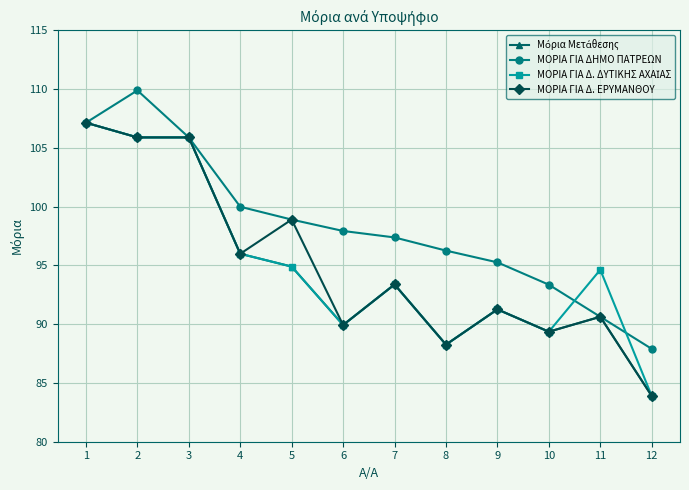

How many lines are shown in the chart?

4